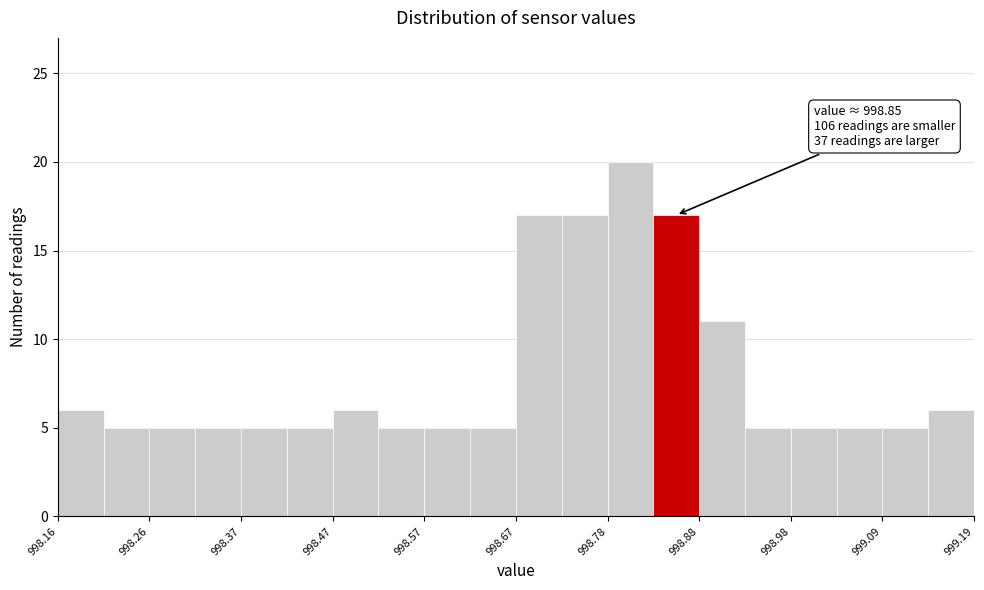

Around what value on the x-axis is the tallest bar? Give the approximate position of its centre, as read against the axis.

998.80